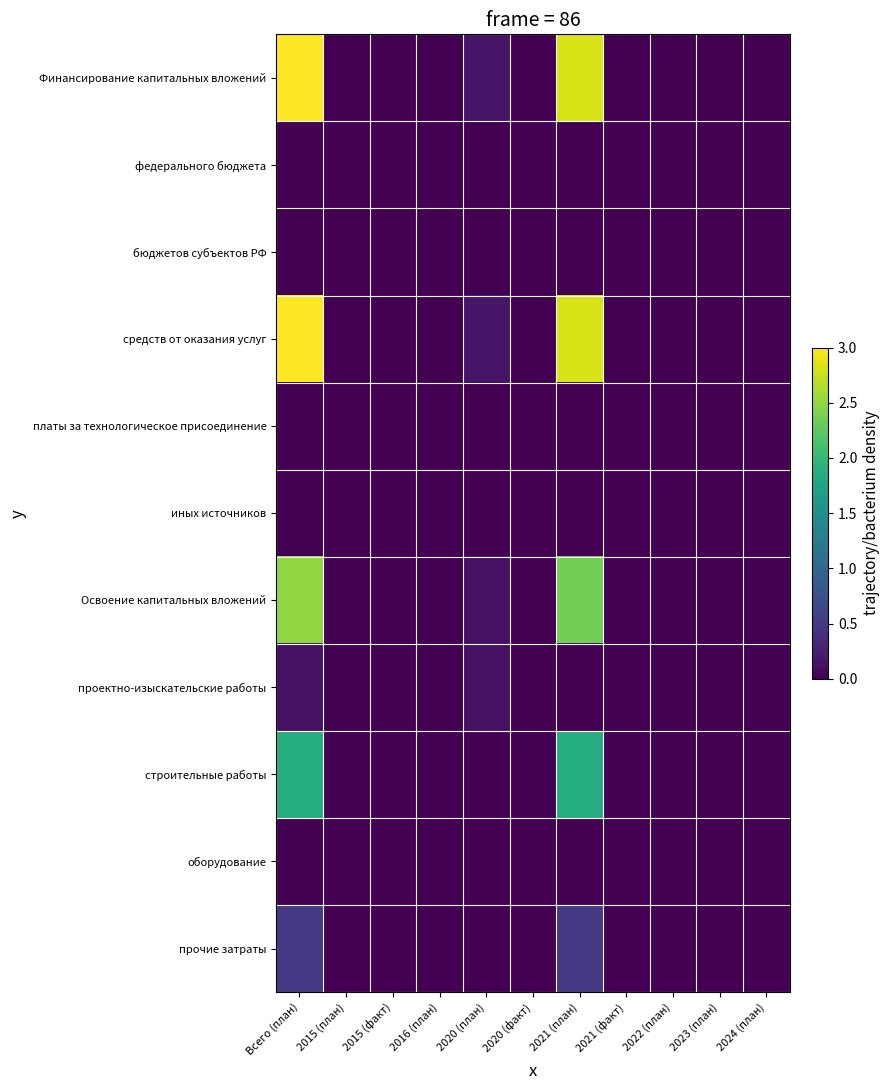

Between 2015 (факт) and 2020 (план), which is larger?

2020 (план)